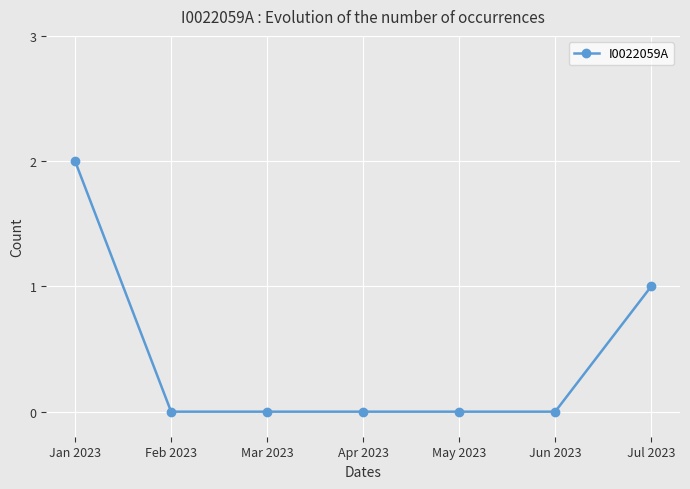

Count the values in the range 0 to 1.

6